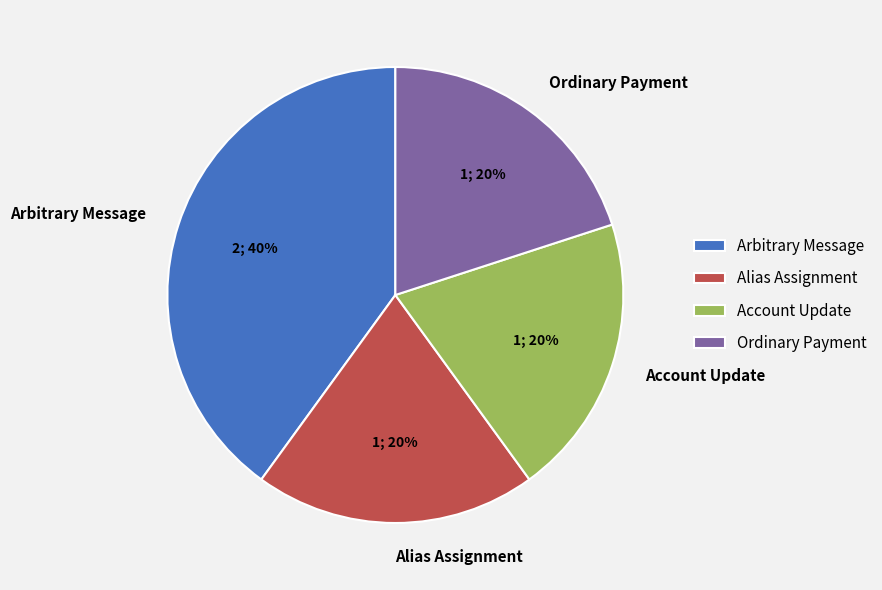

Does any single category account for the majority?

No